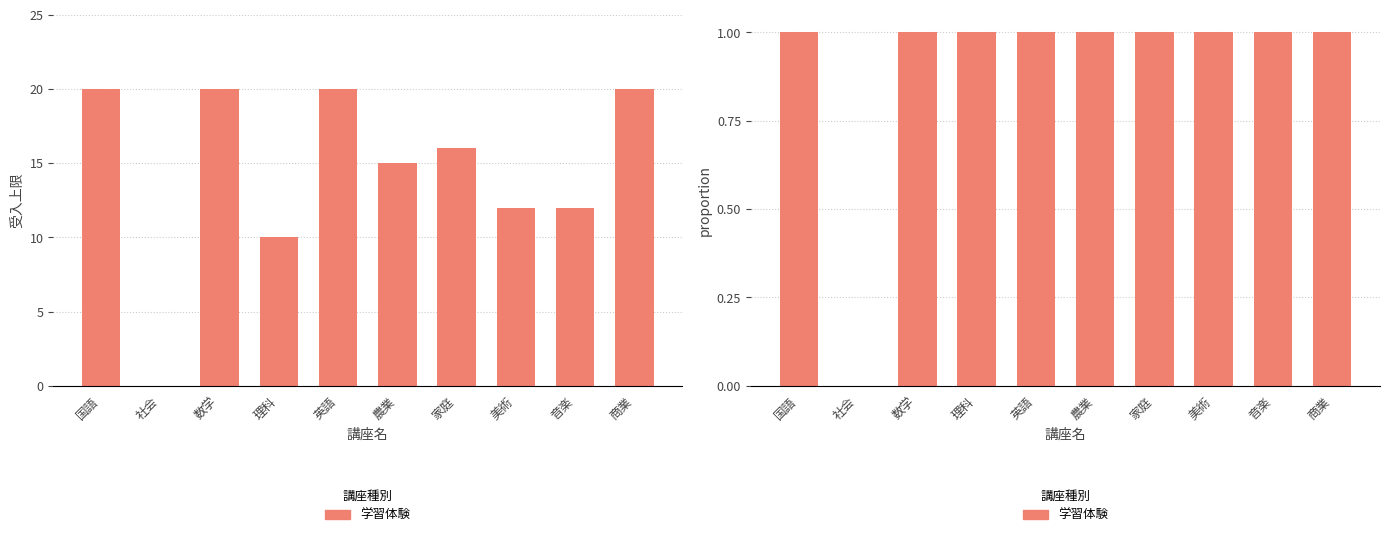

What is the change in value from 社会 to 英語?

+1